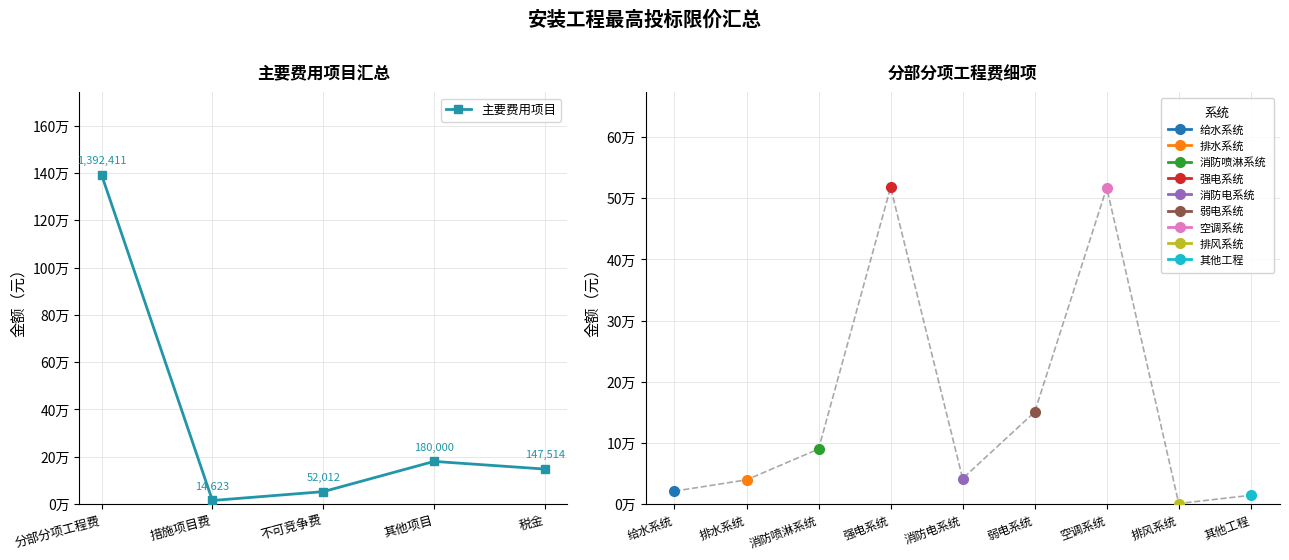

The value at 措施项目费 is 7149.1. True or false?

False